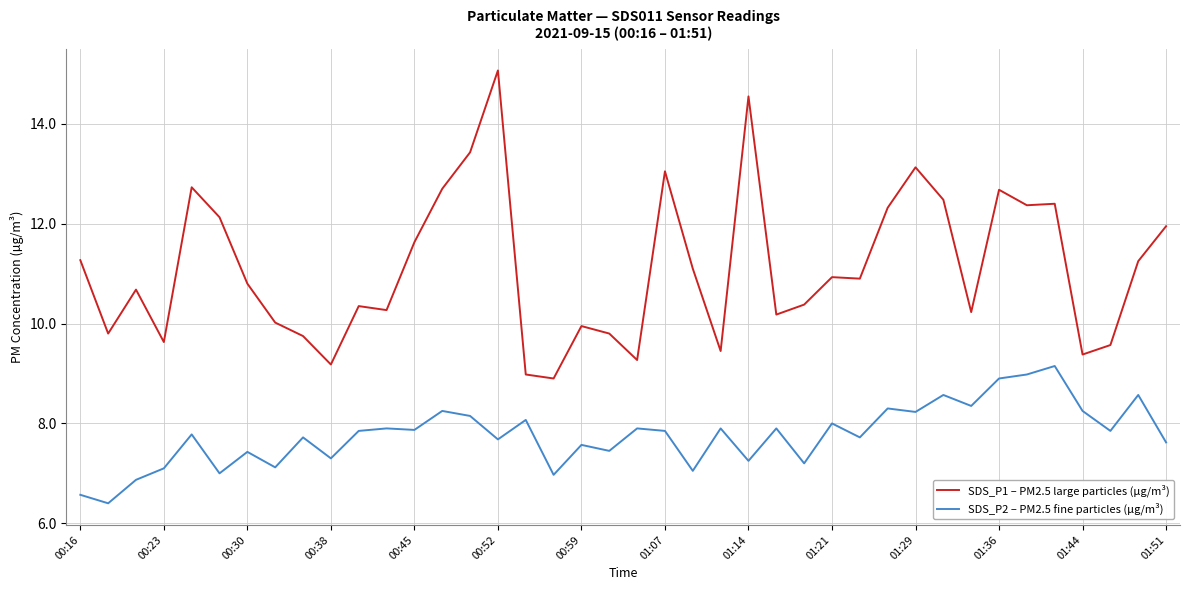

What is the smallest value displayed?

6.4